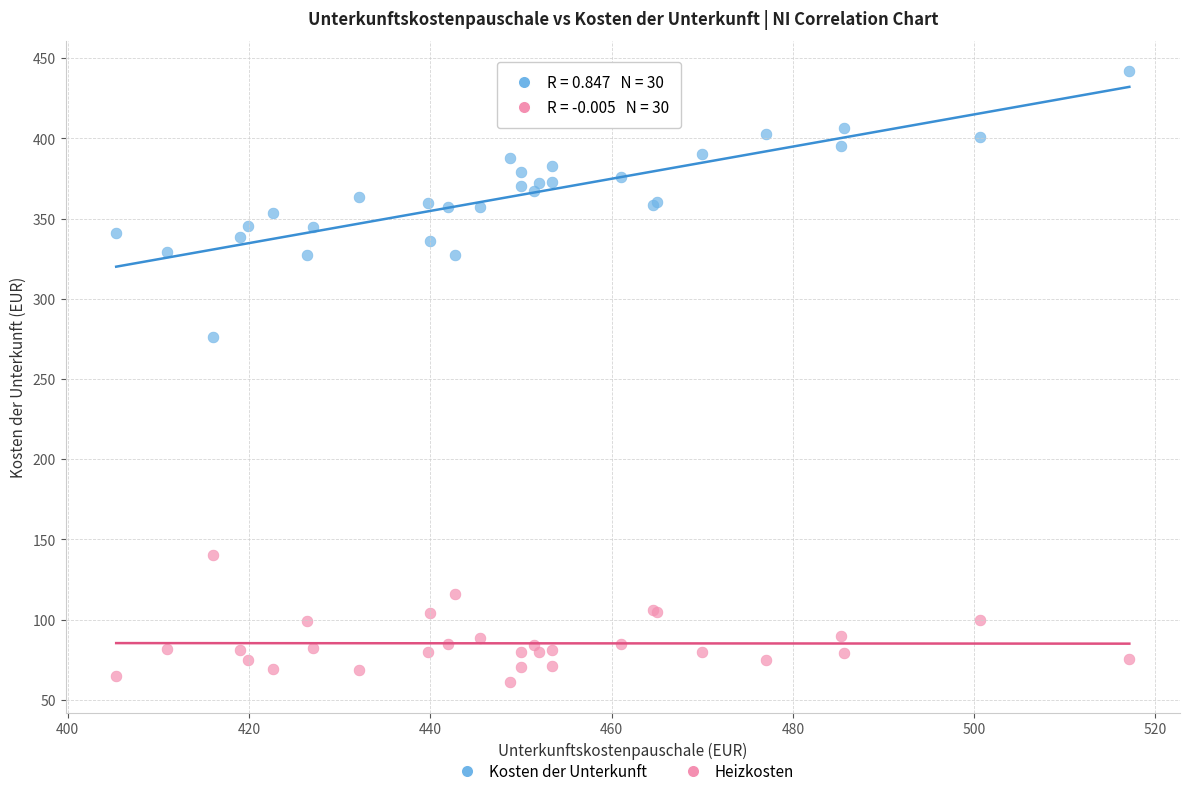

Across all series, what Y value is closest to 251?

276.0